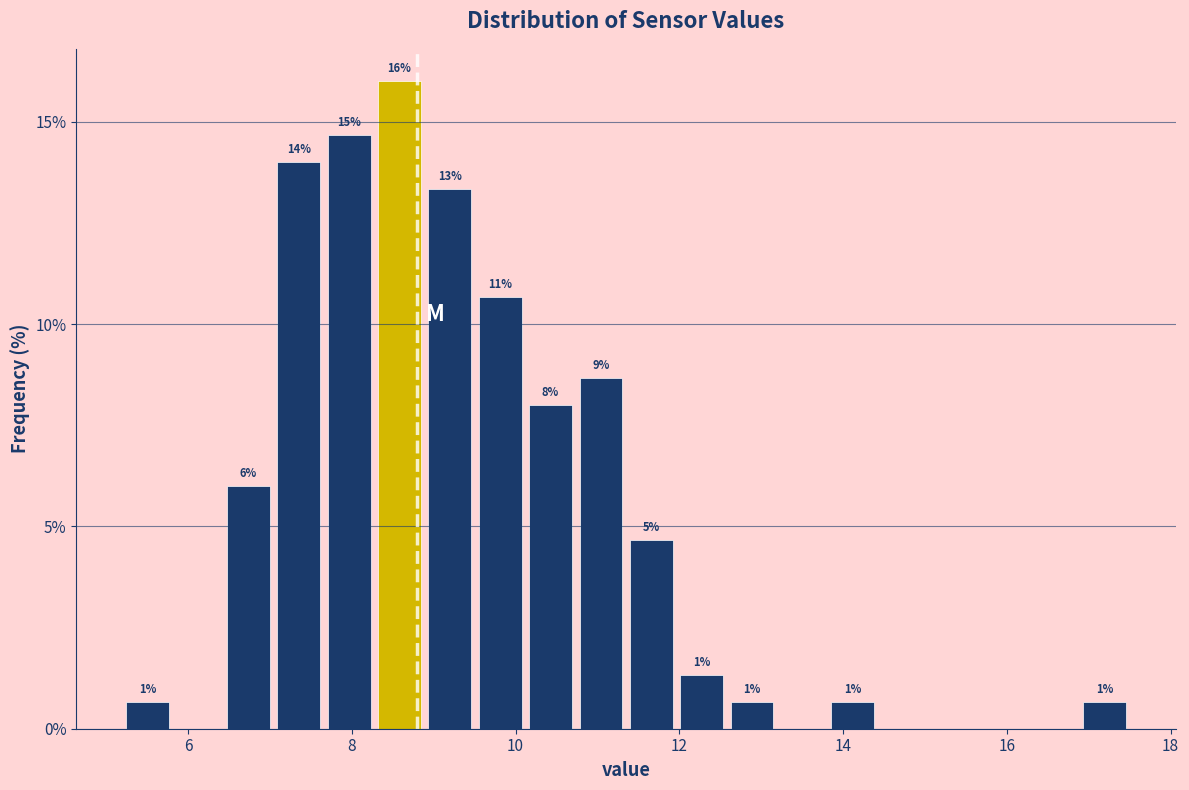

Around what value on the x-axis is the tallest bar? Give the approximate position of its centre, as read against the axis.

8.6